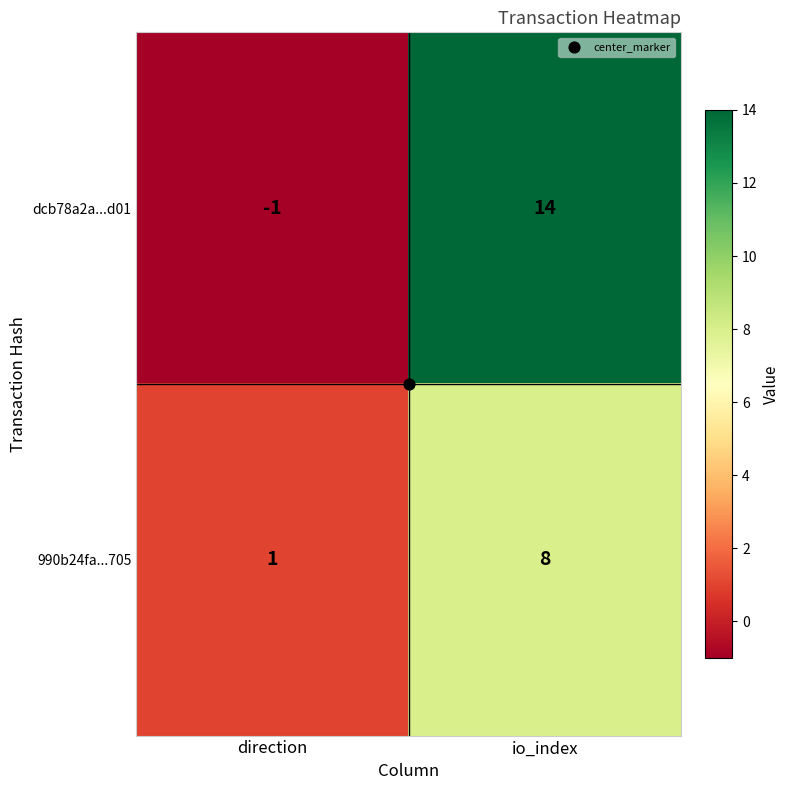

What is the total value across all series at io_index?

22